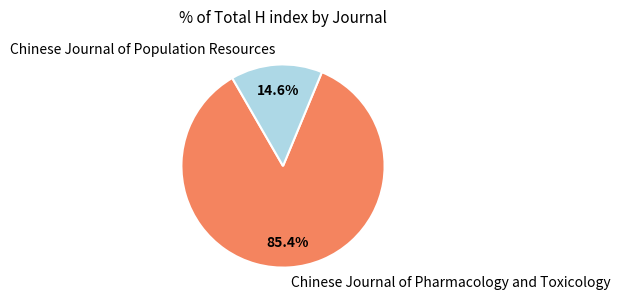

Between Chinese Journal of Population Resources and Chinese Journal of Pharmacology and Toxicology, which is larger?

Chinese Journal of Pharmacology and Toxicology